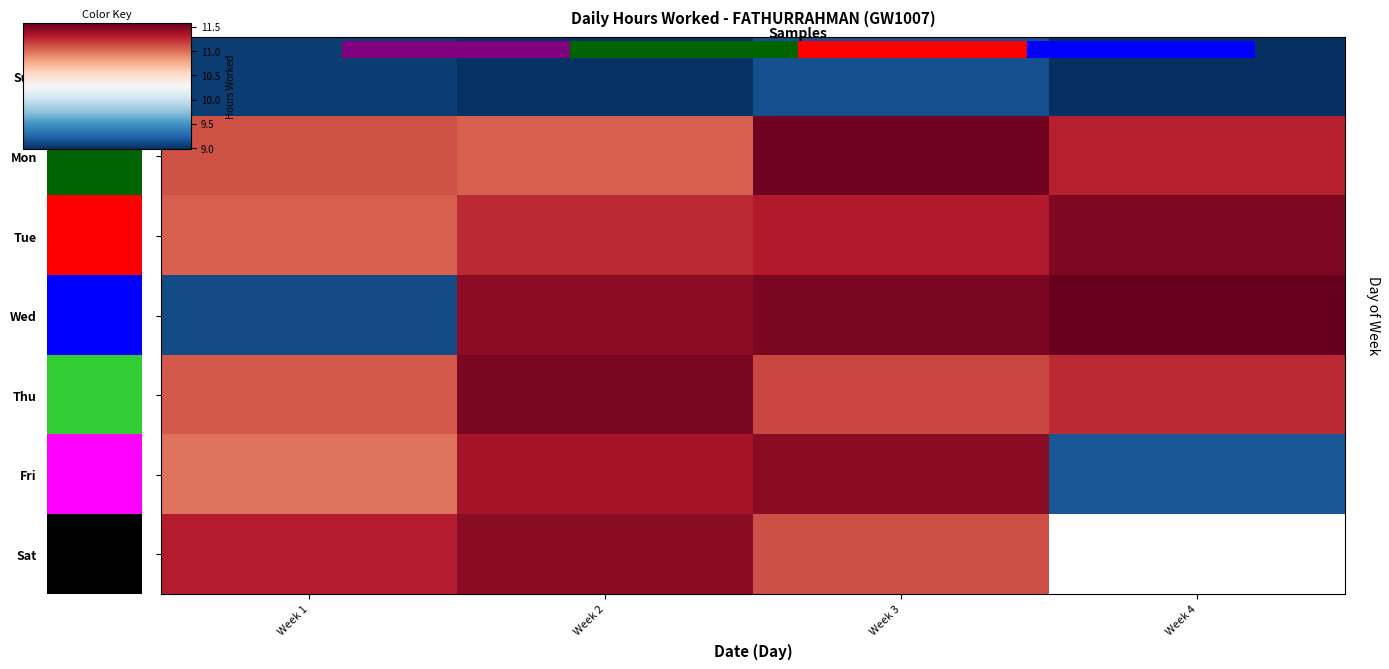

What is the spread (max minus min) of values at Week 4?

2.6